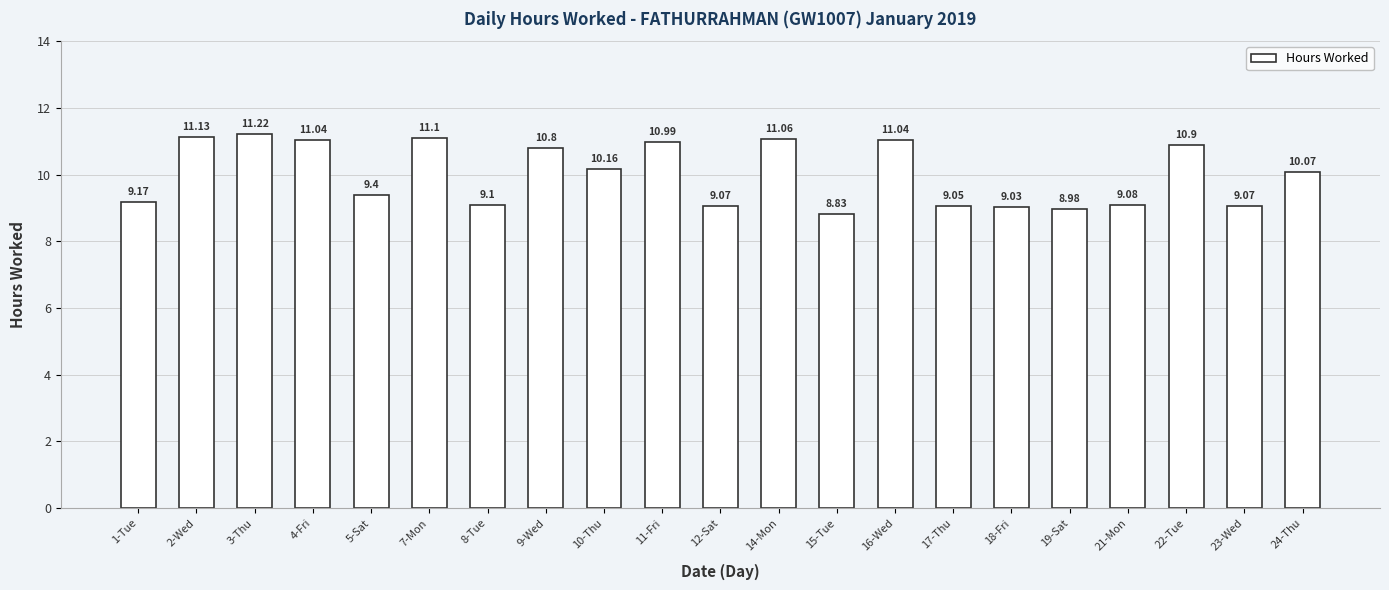

What is the label of the 1st bar from the right?

24-Thu